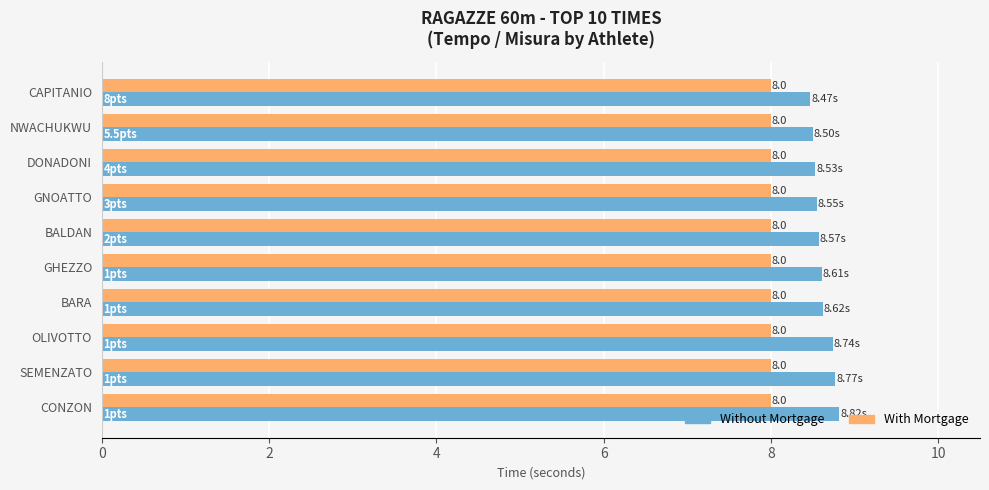

Which series has the largest total across all categories?

Without Mortgage